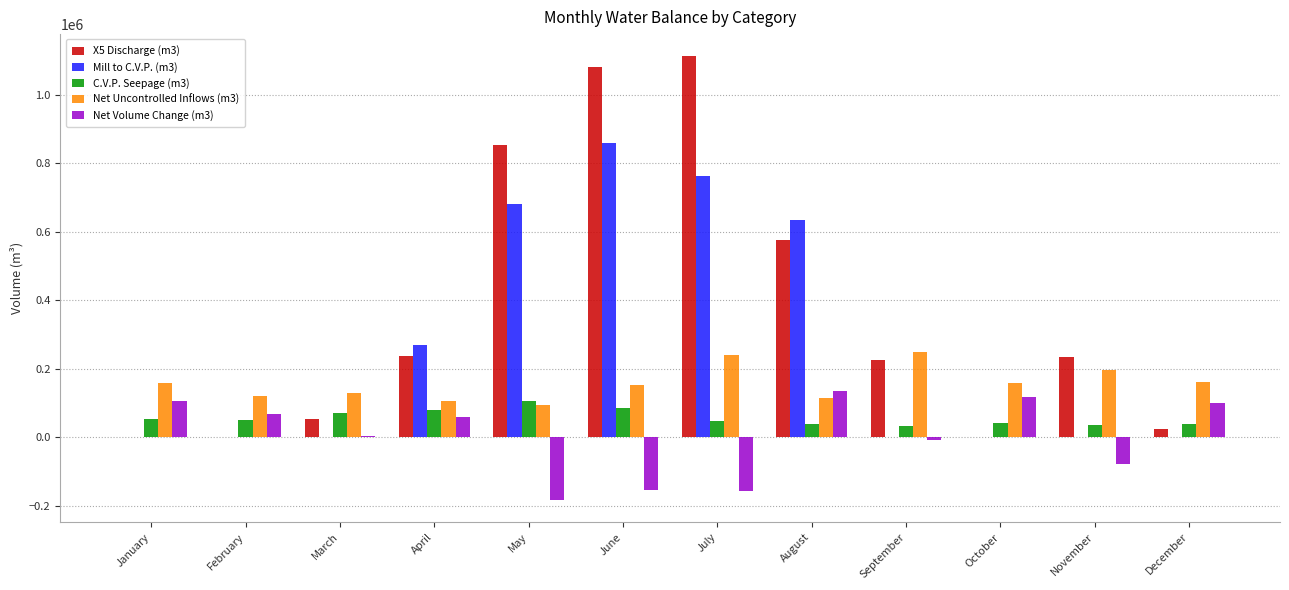

Which series changed the most between June and November?

Mill to C.V.P. (m3)